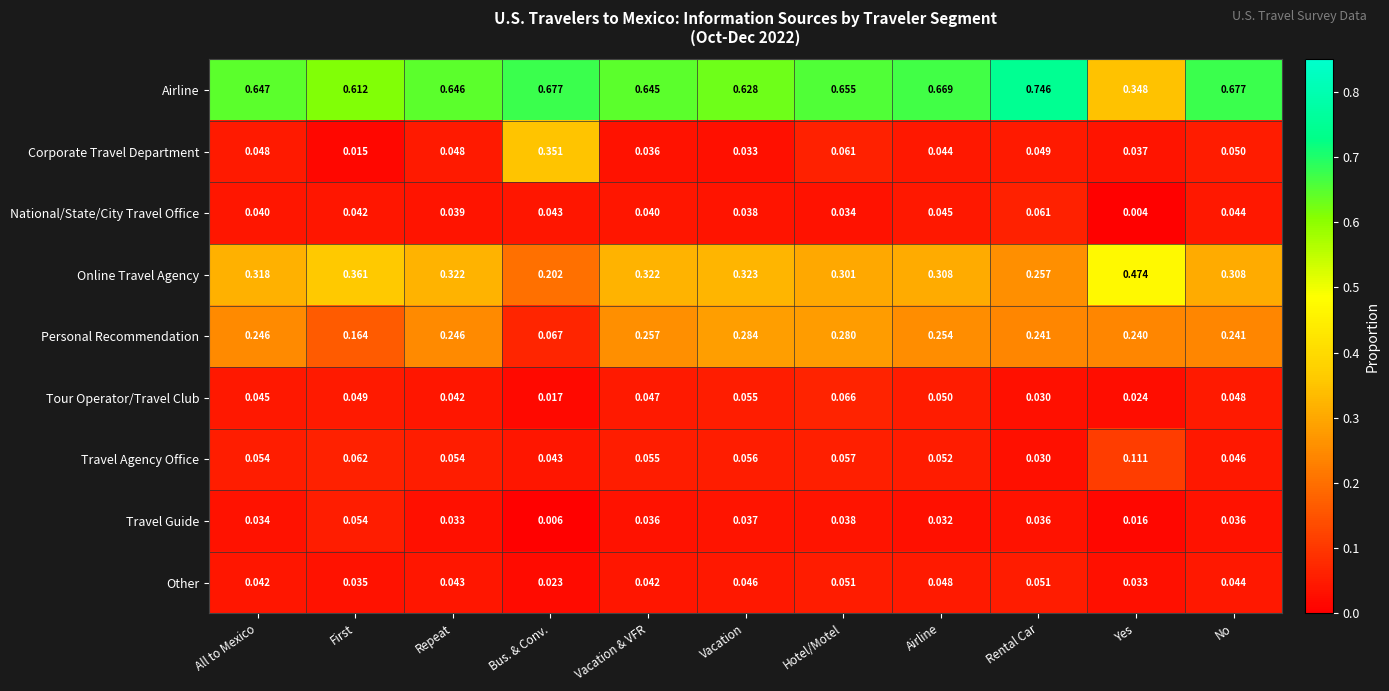

Which series has the largest total across all categories?

Airline